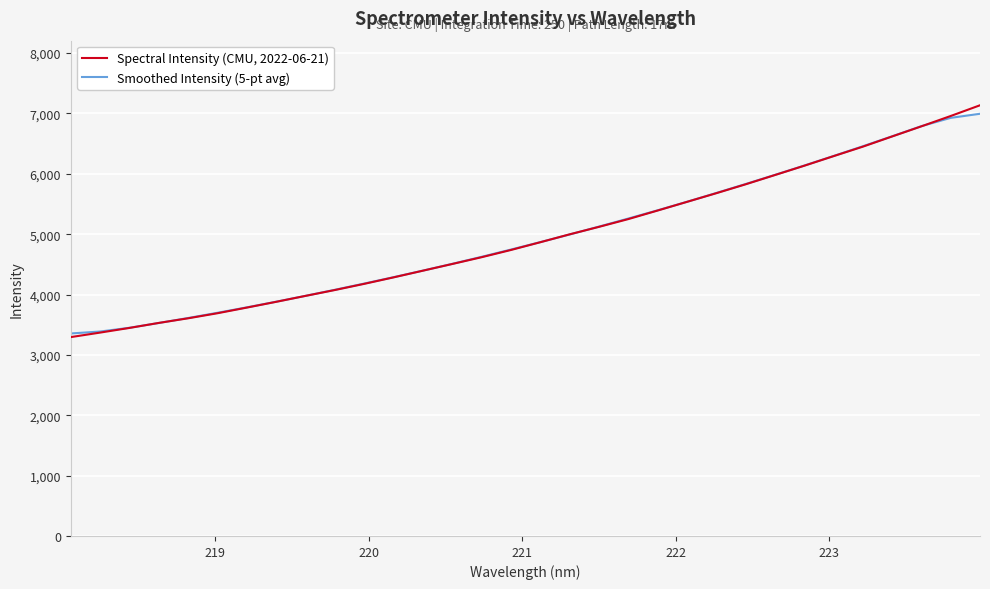

What are all the series names shown in the legend?

Spectral Intensity (CMU, 2022-06-21), Smoothed Intensity (5-pt avg)